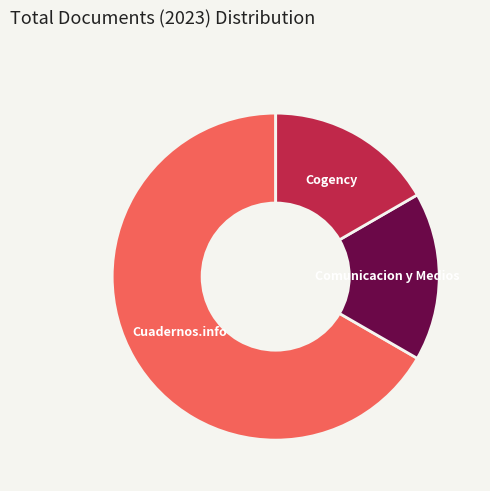

Between Cogency and Cuadernos.info, which is larger?

Cuadernos.info